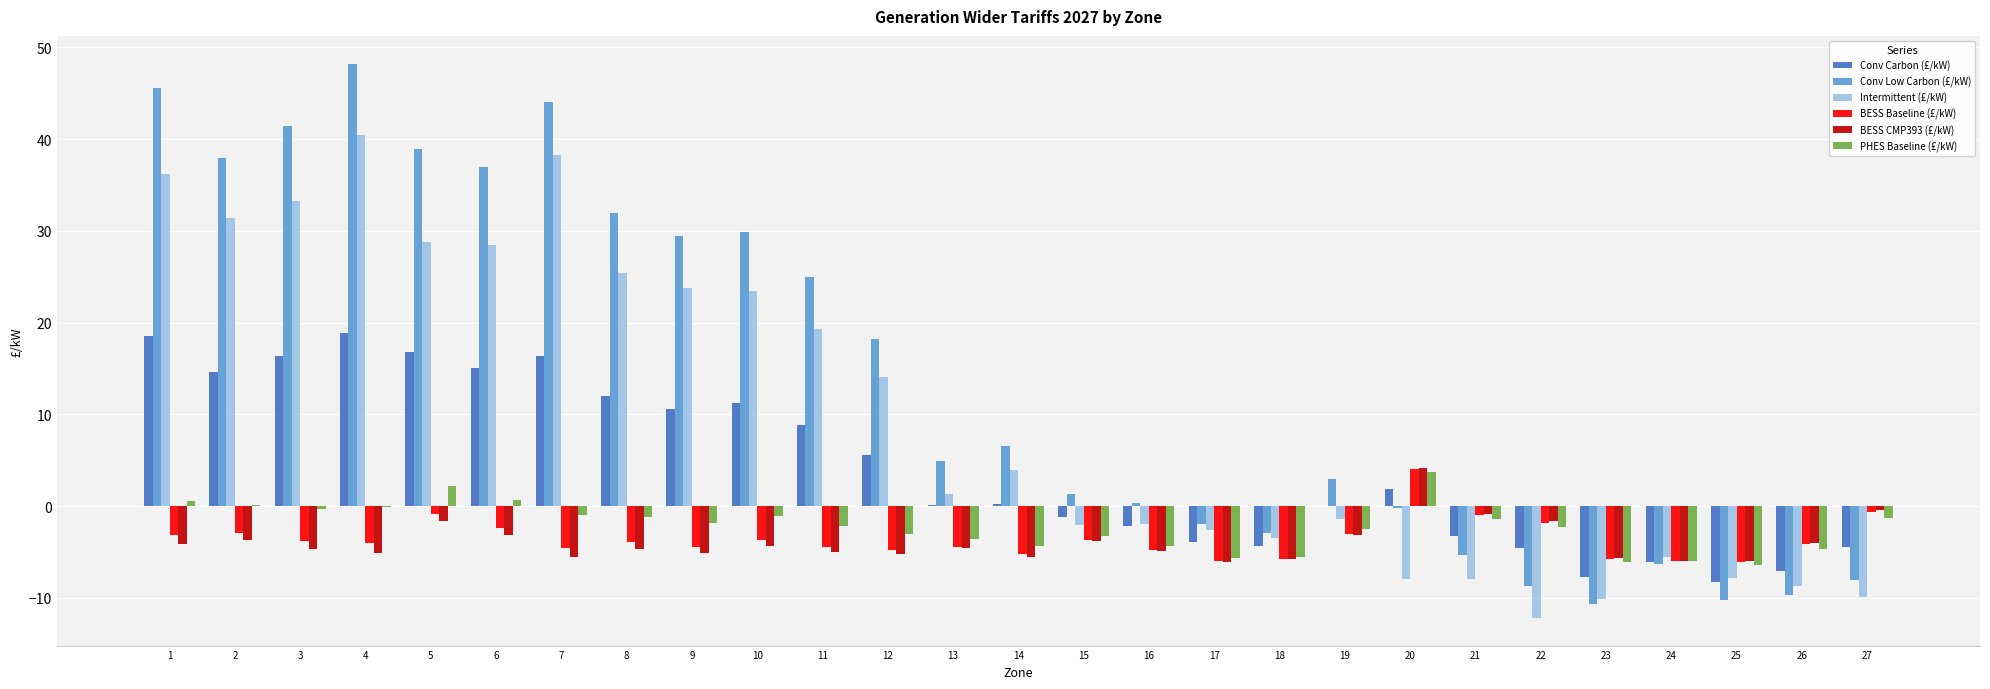

What is the sum of all Intermittent (£/kW) values?

266.4